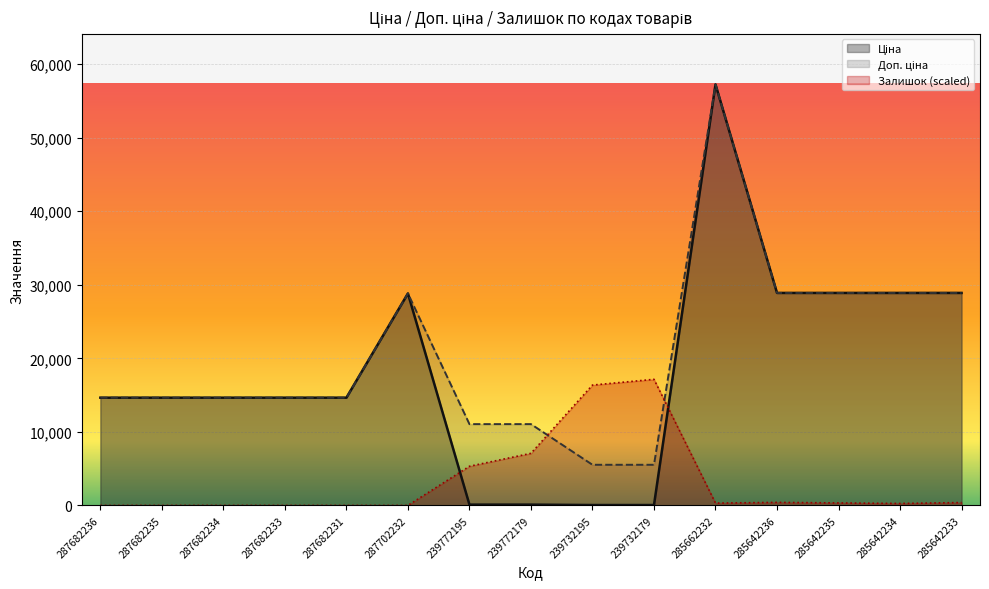

Between which two adjacent categories do Доп. ціна and Залишок first intersect?

239772179 and 239732195